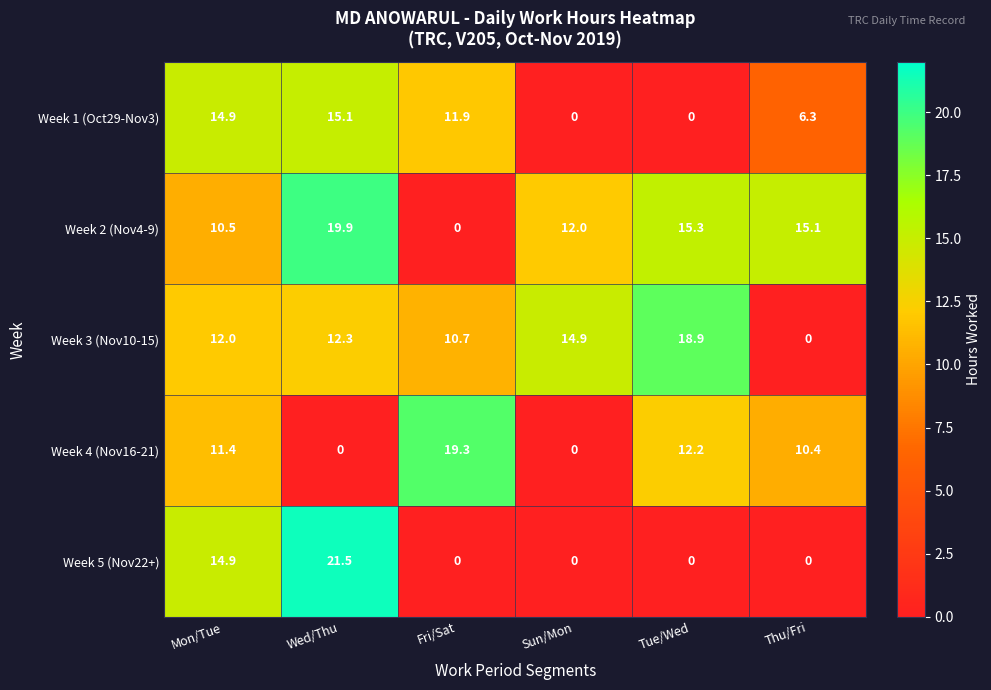

What is the difference between the second highest and second lowest values in the Week 4 (Nov16-21) series?

12.2